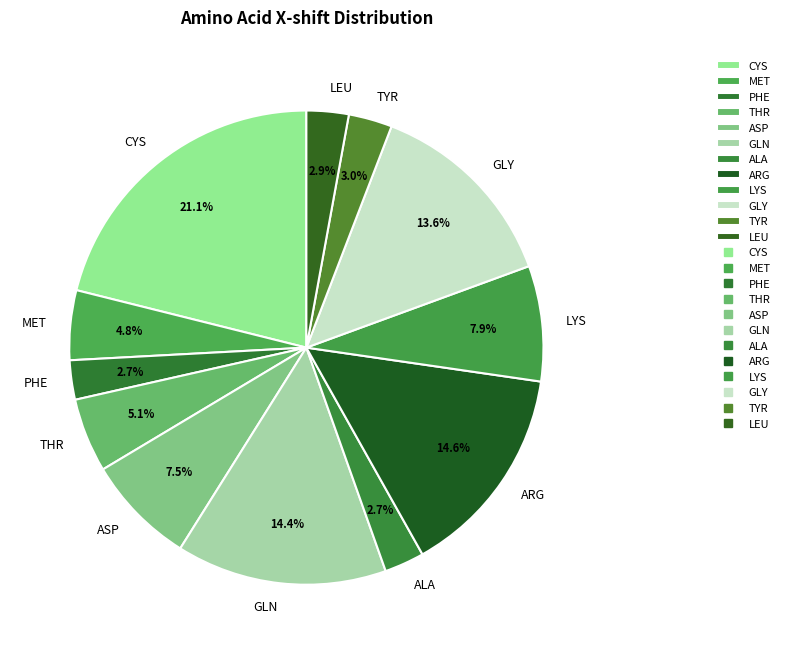

Which slice is the largest?

CYS